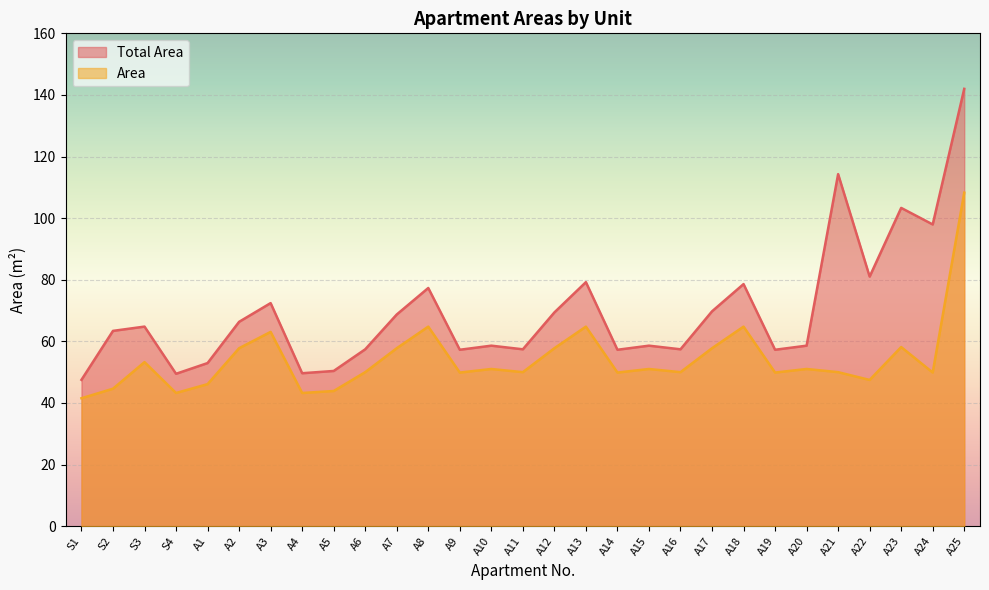

List the series in order of their overall mean, highest first.

Total Area, Area